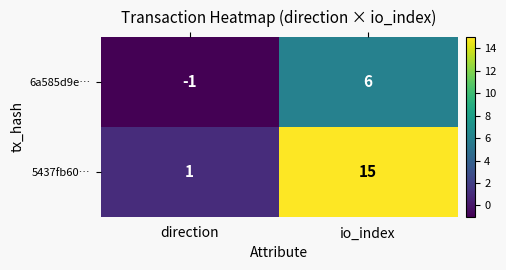

Which series has the largest range (max minus min)?

5437fb60…